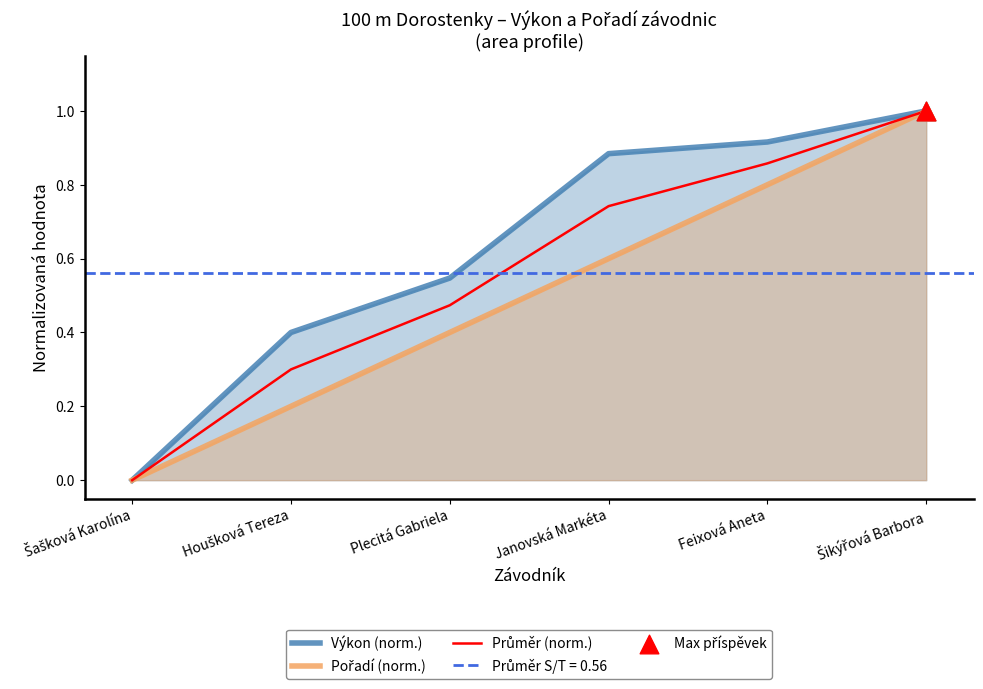

Which series has the largest Y range (max minus min)?

Výkon (norm.)